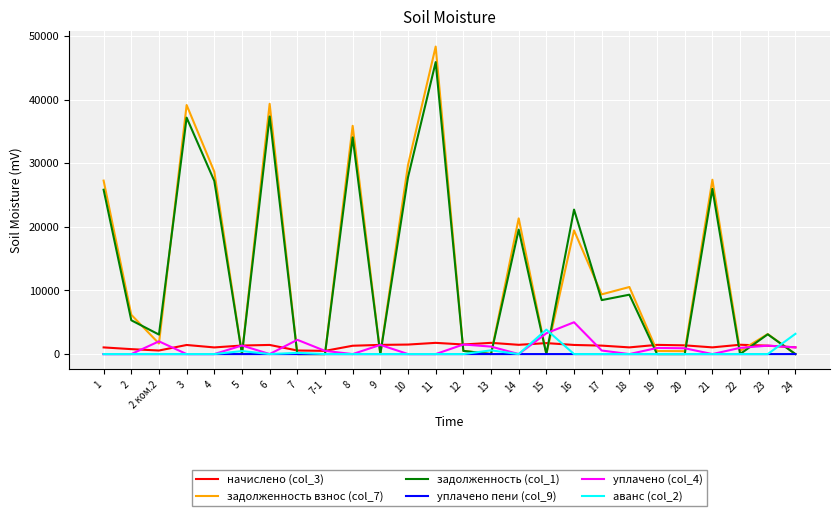

What position from the right is 12?

13